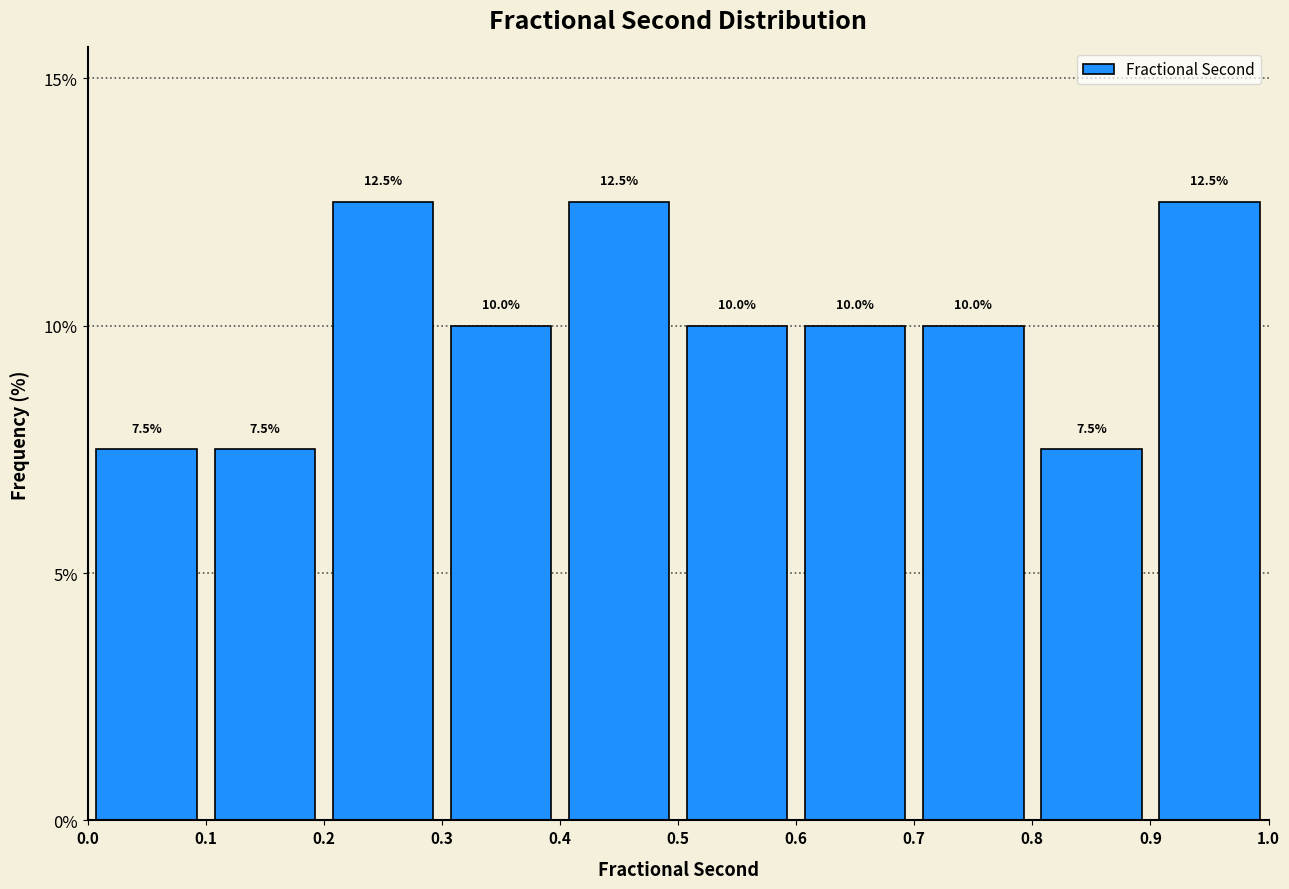

Reading left to right, list every bar in this chart as the range it spans on the x-axis followed by its height.

0.0 to 0.1: 7.5
0.1 to 0.2: 7.5
0.2 to 0.3: 12.5
0.3 to 0.4: 10.0
0.4 to 0.5: 12.5
0.5 to 0.6: 10.0
0.6 to 0.7: 10.0
0.7 to 0.8: 10.0
0.8 to 0.9: 7.5
0.9 to 1.0: 12.5